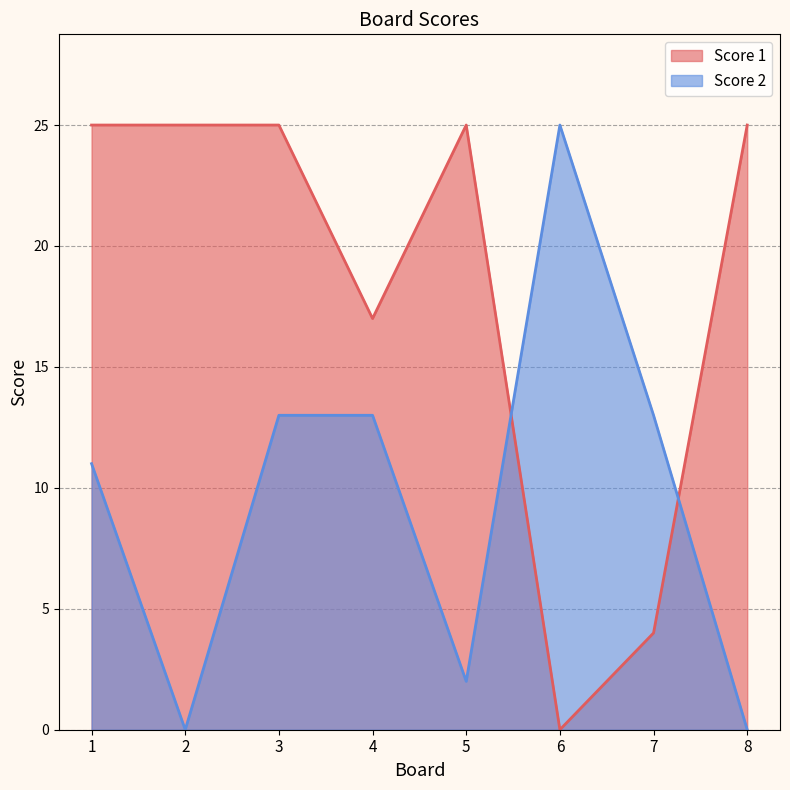

How many values in Score 2 are above zero?

6